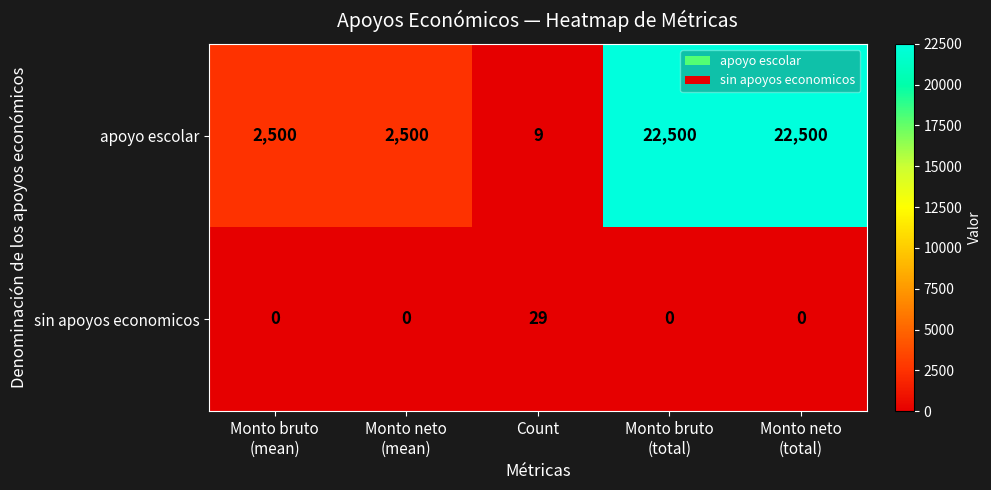

At which label does sin apoyos economicos reach its peak?

Count